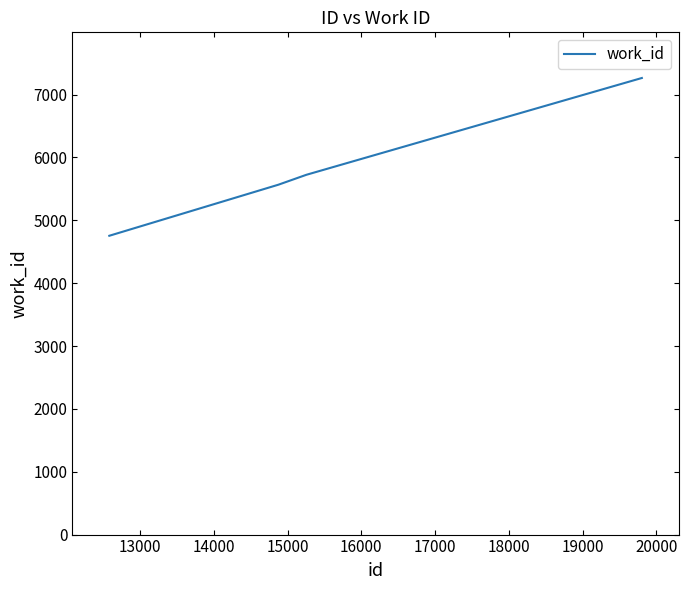

Reading left to right, transcribe all the data shown in this chart.

4754	5566	5724	7264